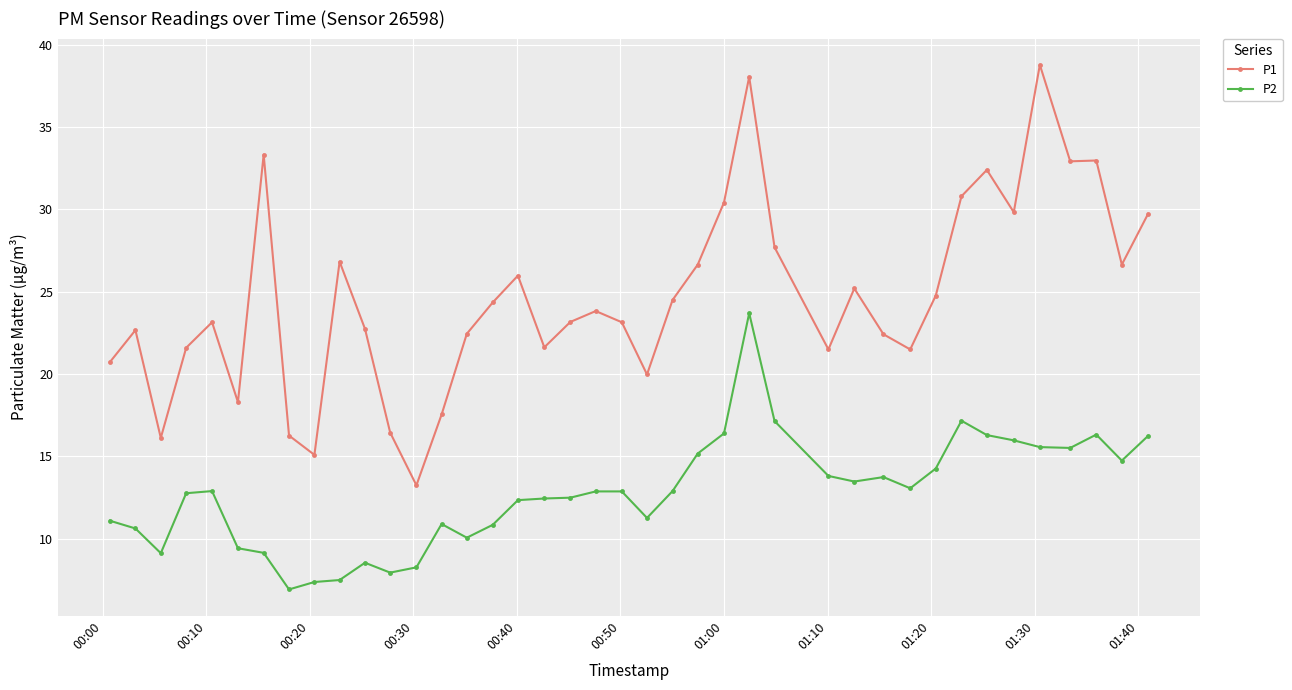

True or false: P1 has more than 1 points higher than both neighbors.

True